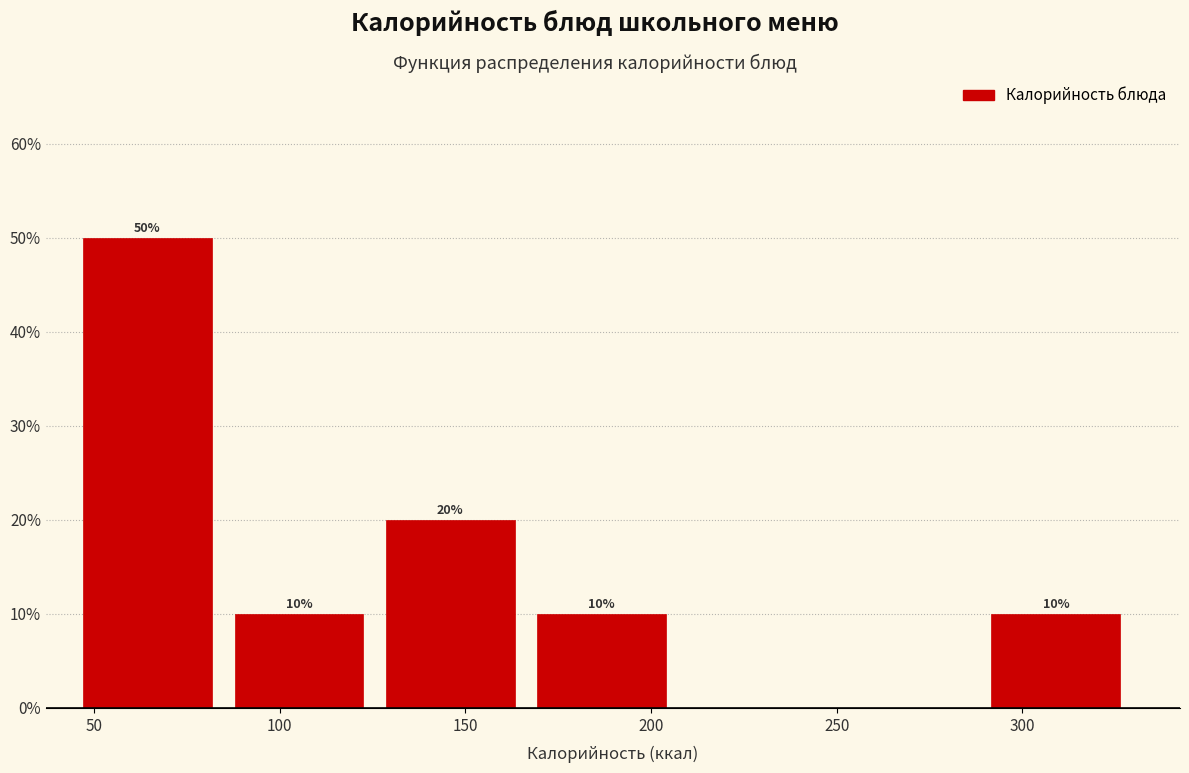

Which range on the x-axis has the tallest bar?

45 to 90